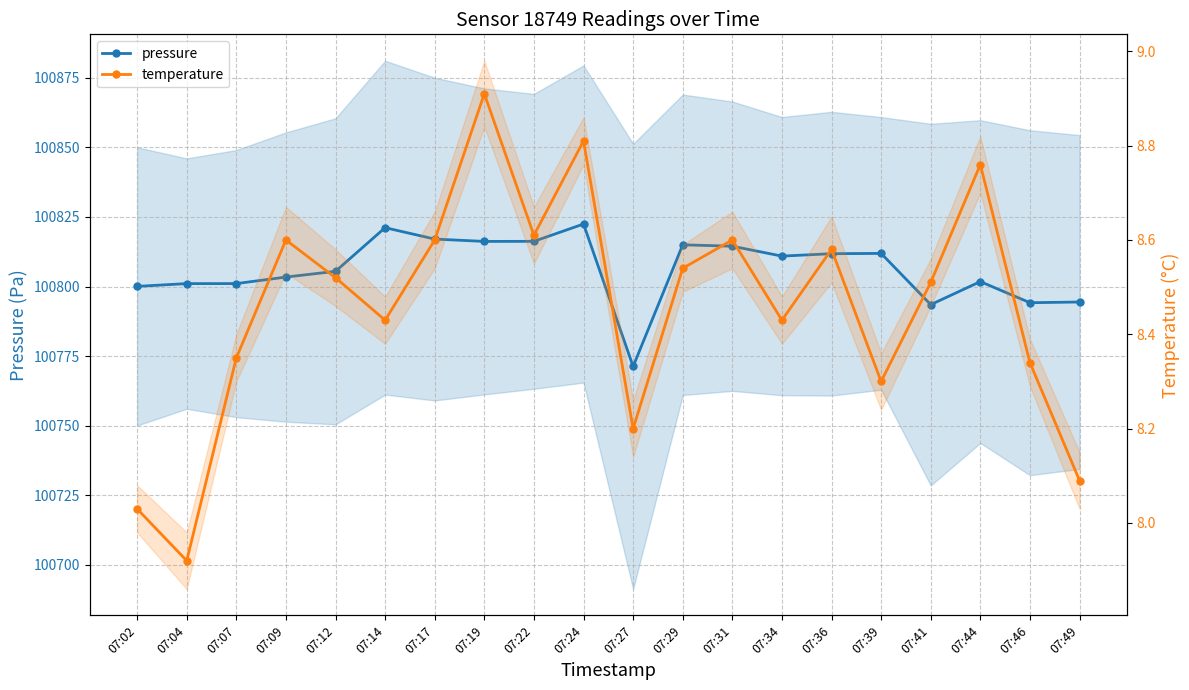

The value of temperature at 07:31 is 14.1. True or false?

False